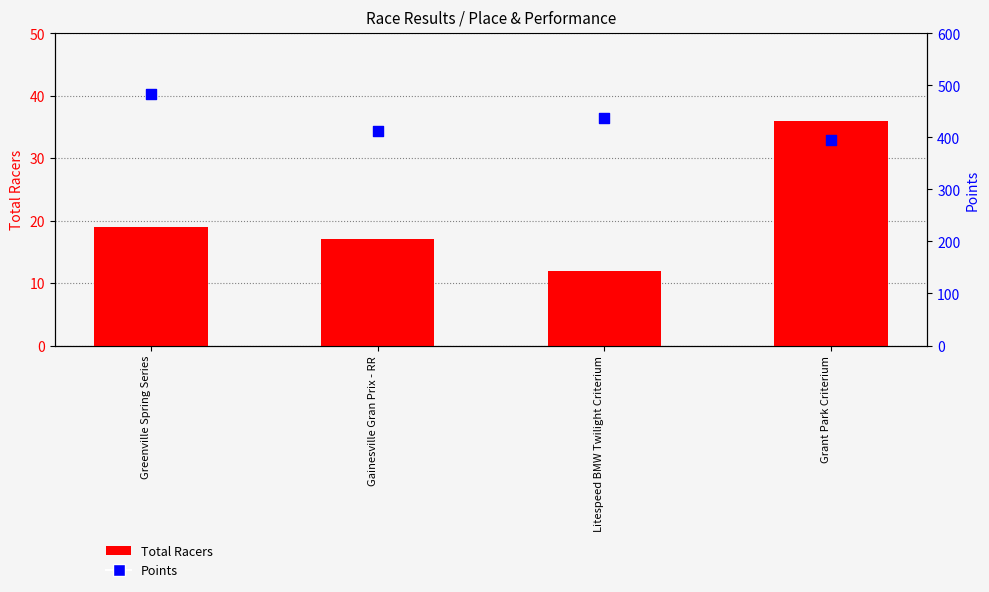

Which series has the widest spread of Y values?

Points